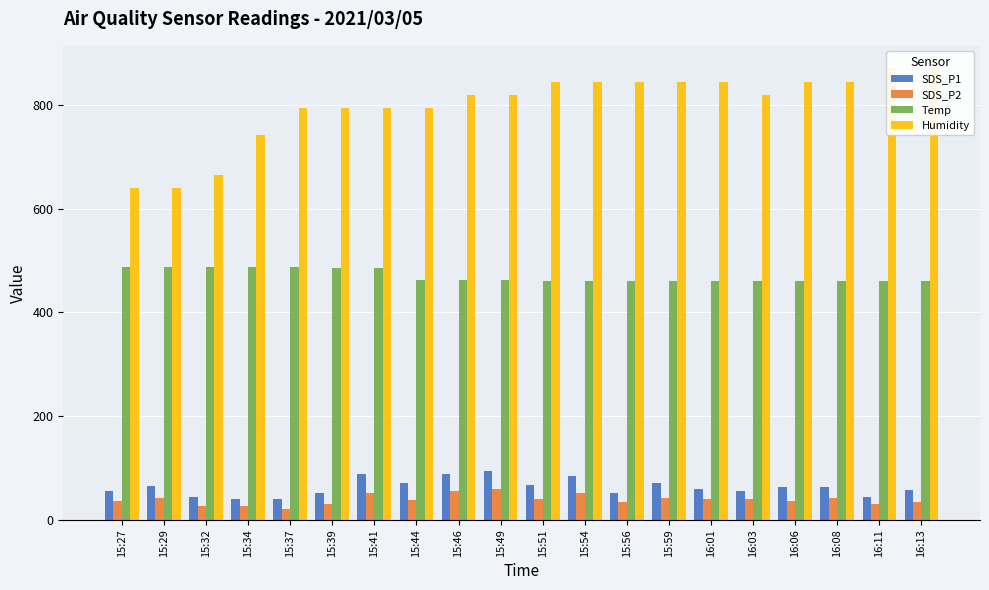

Where is Humidity nearest to the value 755?

15:34